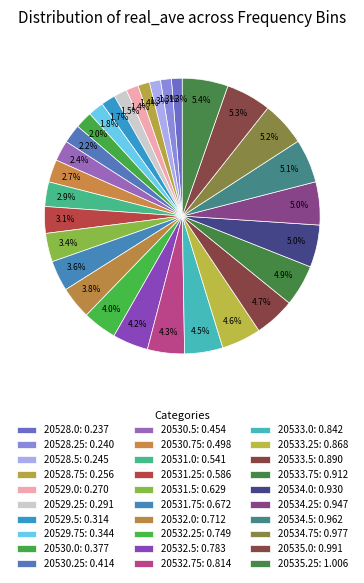

How many slices are in this pie chart?

30